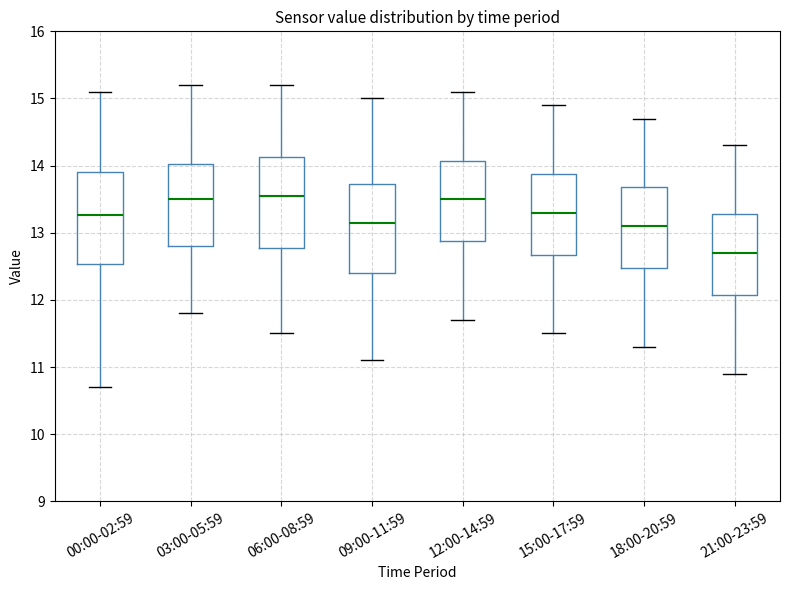

Reading left to right, read every box against the y-axis: the position of its median line, the range the box covers, and the ends of its whiskers. The values are not printed on the chart, so give them approximately, as read against the axis.

00:00-02:59: median 13.3, box 12.5 to 13.9, whiskers 10.7 to 15.1
03:00-05:59: median 13.5, box 12.8 to 14.0, whiskers 11.8 to 15.2
06:00-08:59: median 13.6, box 12.8 to 14.1, whiskers 11.5 to 15.2
09:00-11:59: median 13.2, box 12.4 to 13.7, whiskers 11.1 to 15.0
12:00-14:59: median 13.5, box 12.9 to 14.1, whiskers 11.7 to 15.1
15:00-17:59: median 13.3, box 12.7 to 13.9, whiskers 11.5 to 14.9
18:00-20:59: median 13.1, box 12.5 to 13.7, whiskers 11.3 to 14.7
21:00-23:59: median 12.7, box 12.1 to 13.3, whiskers 10.9 to 14.3